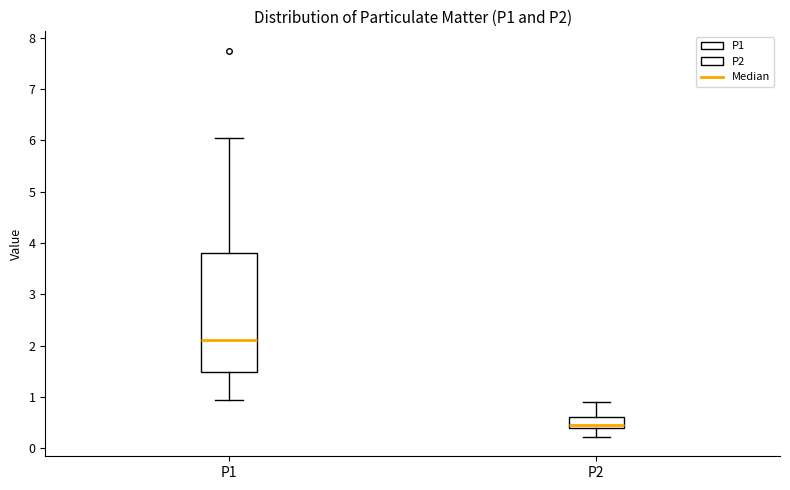

Which box is the tallest, from its lower edge to its upper edge?

P1